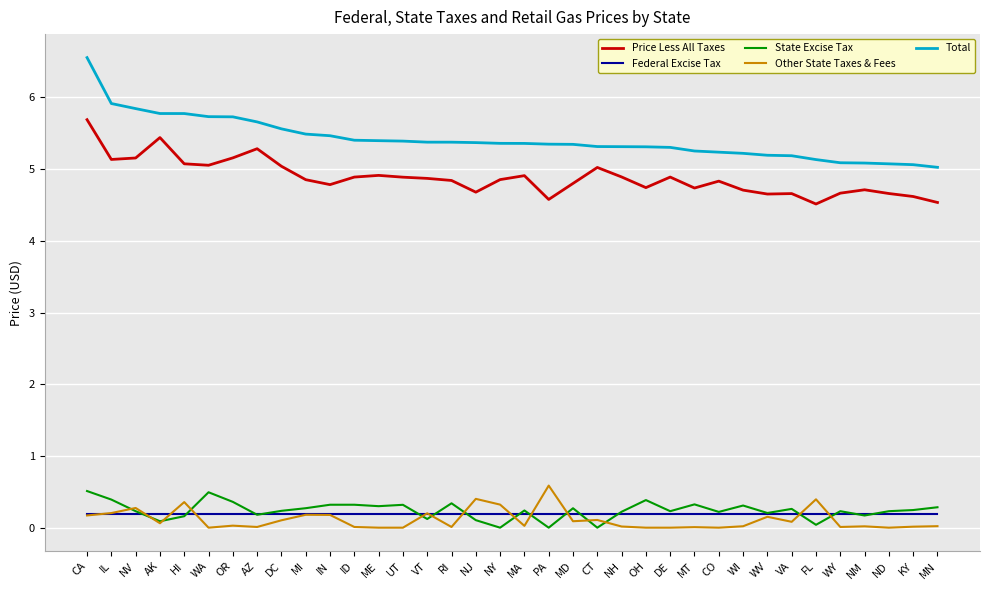

The Total series shows 5.8 at NV. True or false?

True